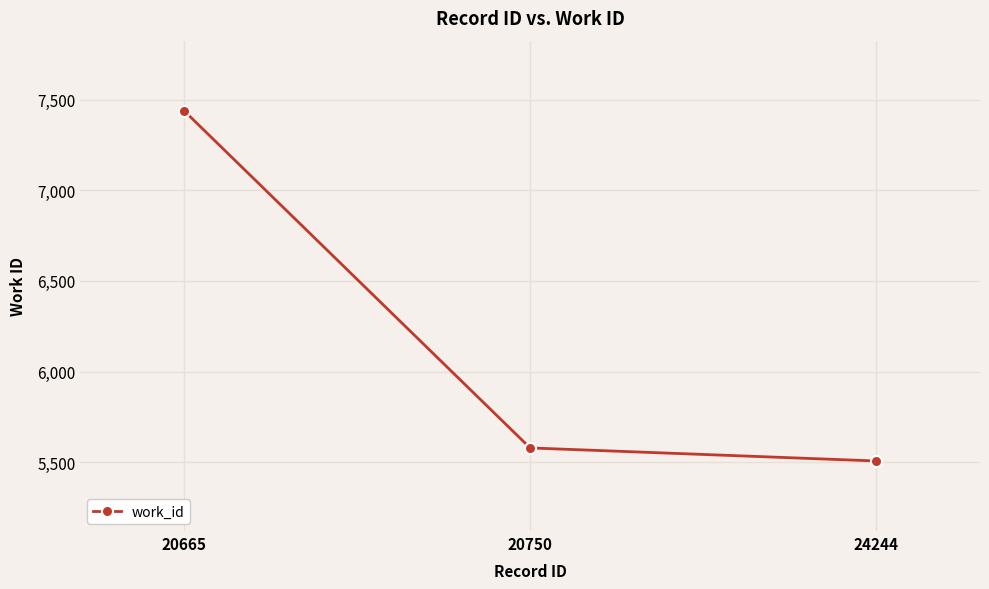

What is the maximum value shown in the chart?

7439